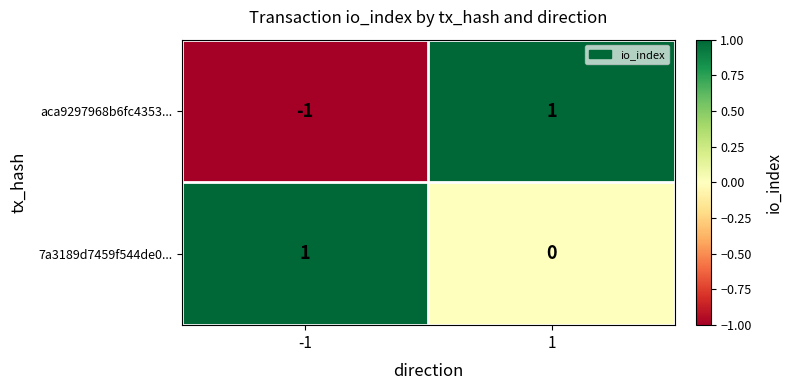

True or false: 7a3189d7459f544de0... has a value of 1 at 1.

False